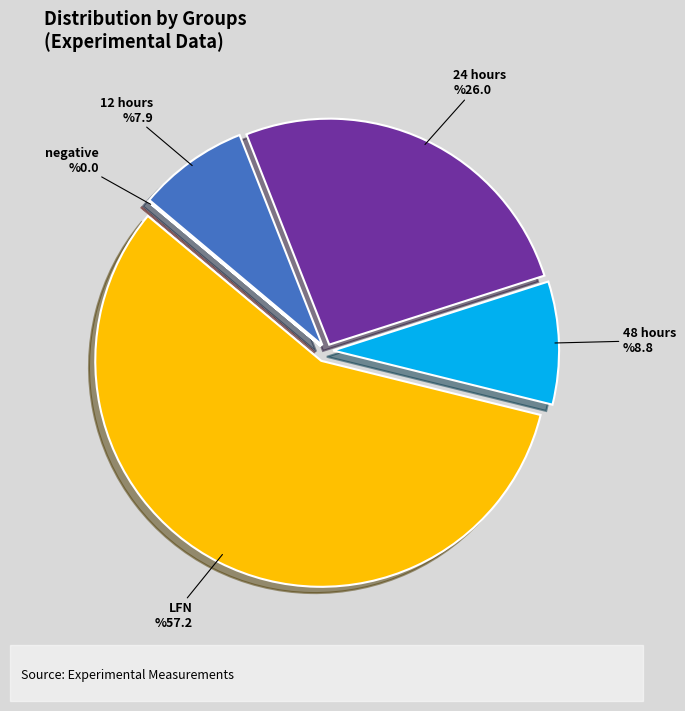

Which category accounts for the majority?

LFN